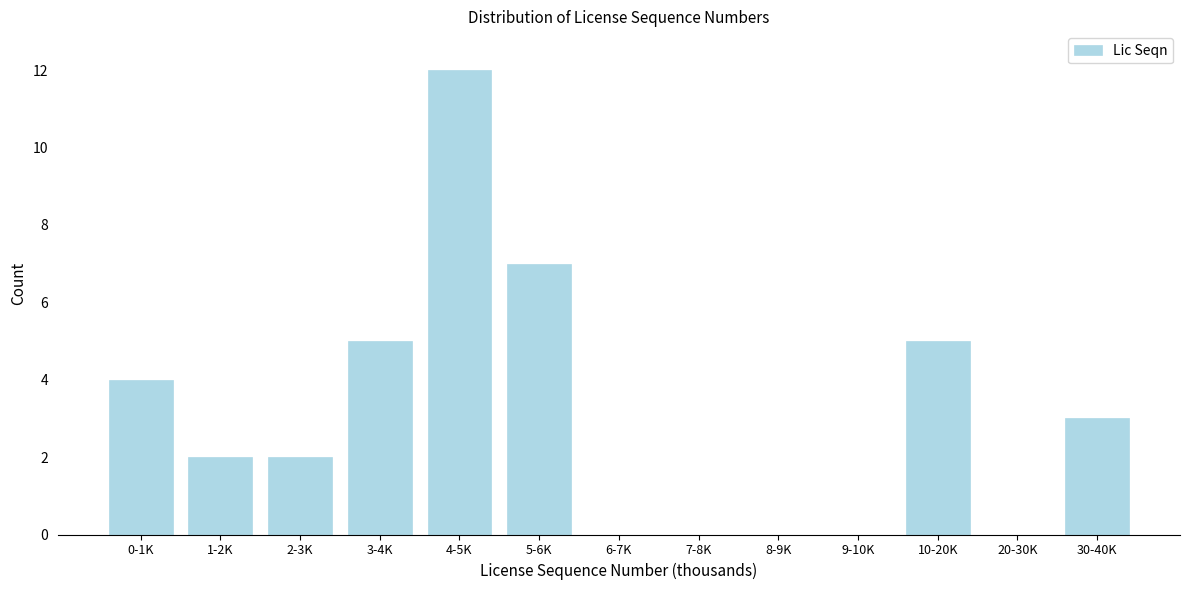

Reading left to right, what are all the values shown in this chart?

0-1K=4	1-2K=2	2-3K=2	3-4K=5	4-5K=12	5-6K=7	6-7K=0	7-8K=0	8-9K=0	9-10K=0	10-20K=5	20-30K=0	30-40K=3